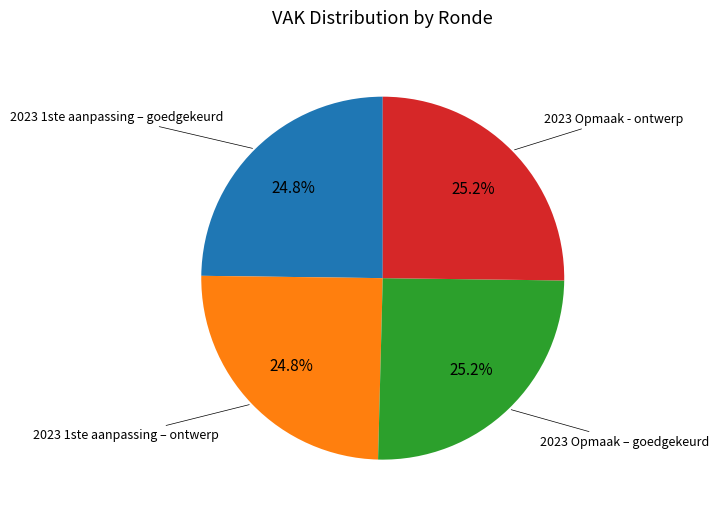

Is there a majority slice in this chart?

No